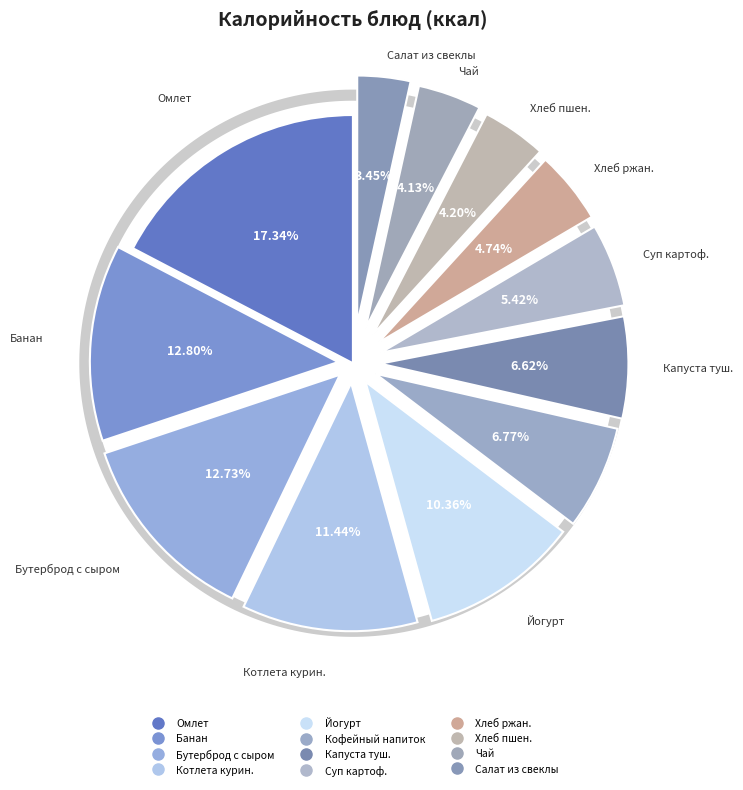

Between Котлета куриная рубленая and Йогурт, which is larger?

Котлета куриная рубленая